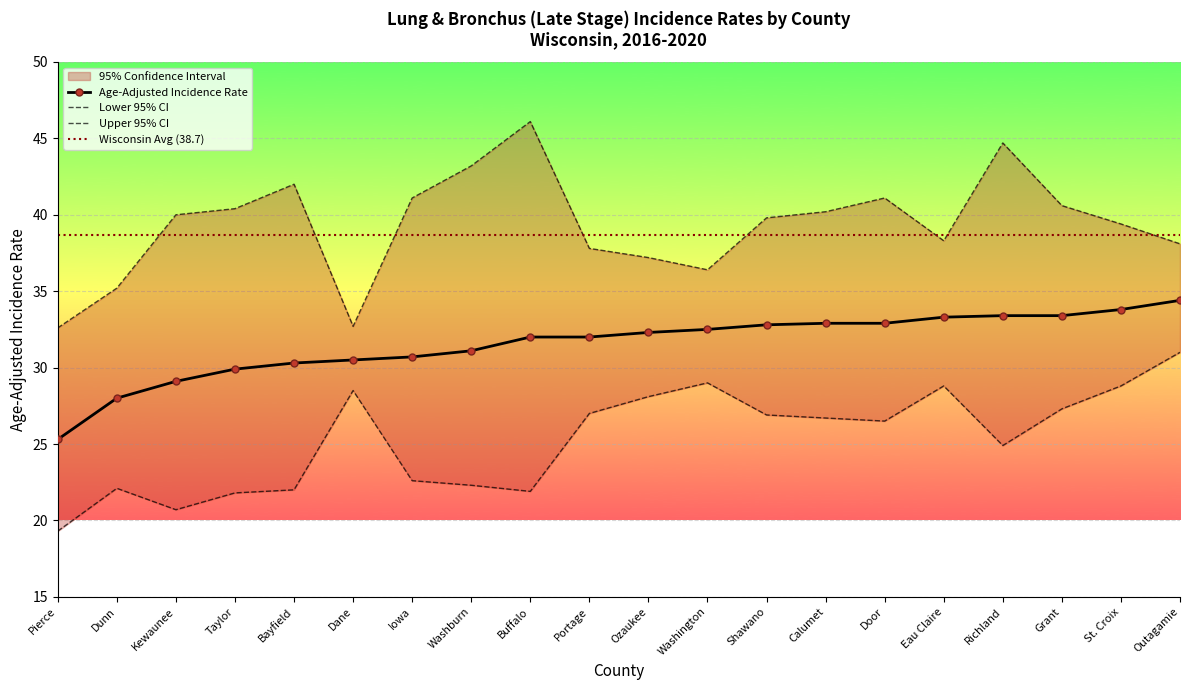

What is the sum of the Age-Adjusted Incidence Rate values at Shawano and Pierce?

58.1